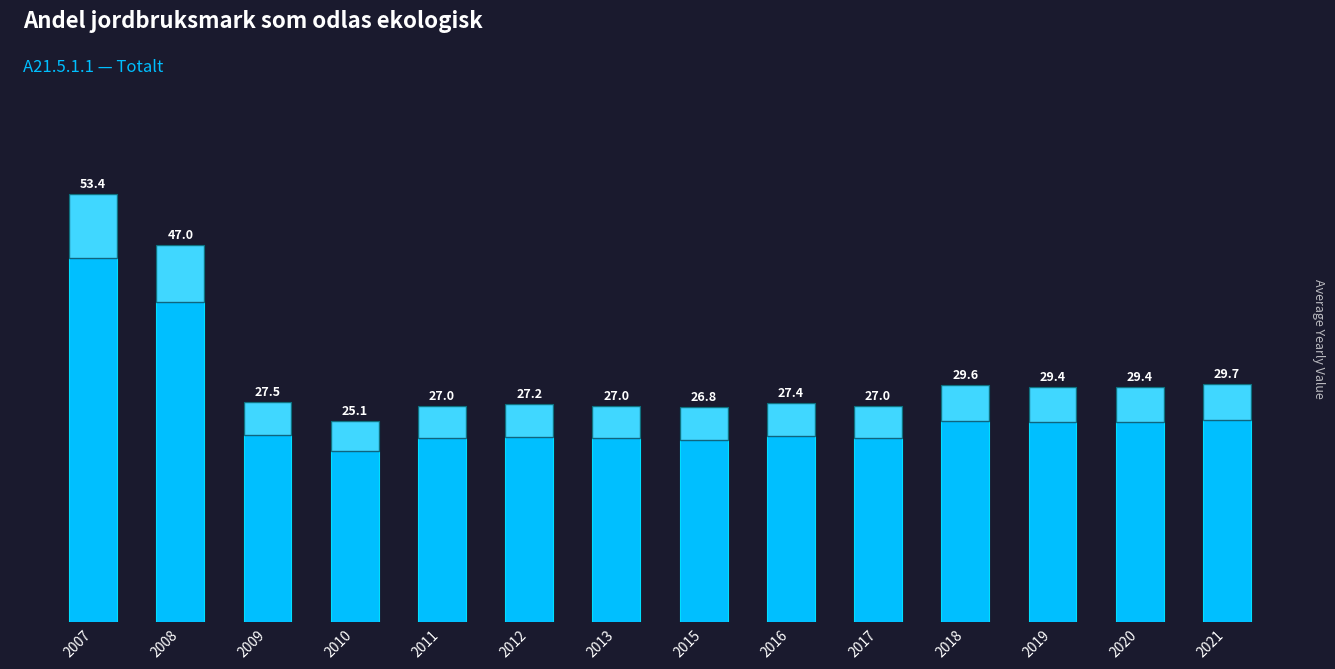

The chart shows a value of 27.0 at 2011. True or false?

True